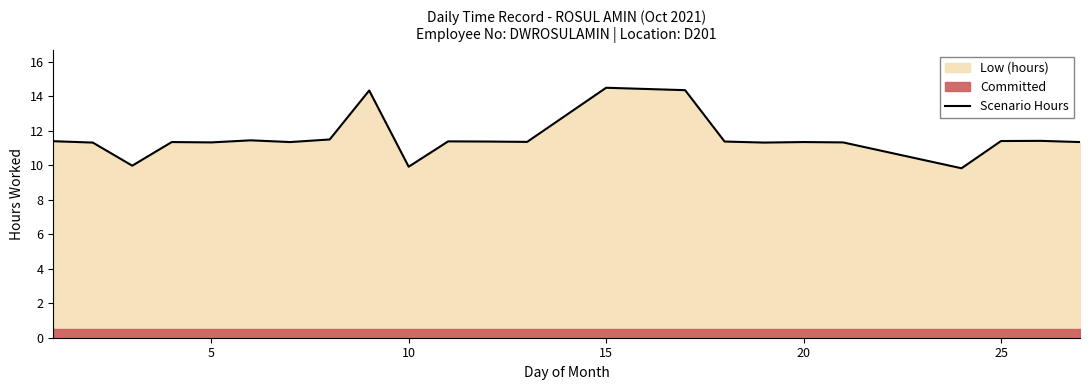

What is the minimum value shown in the chart?

9.8